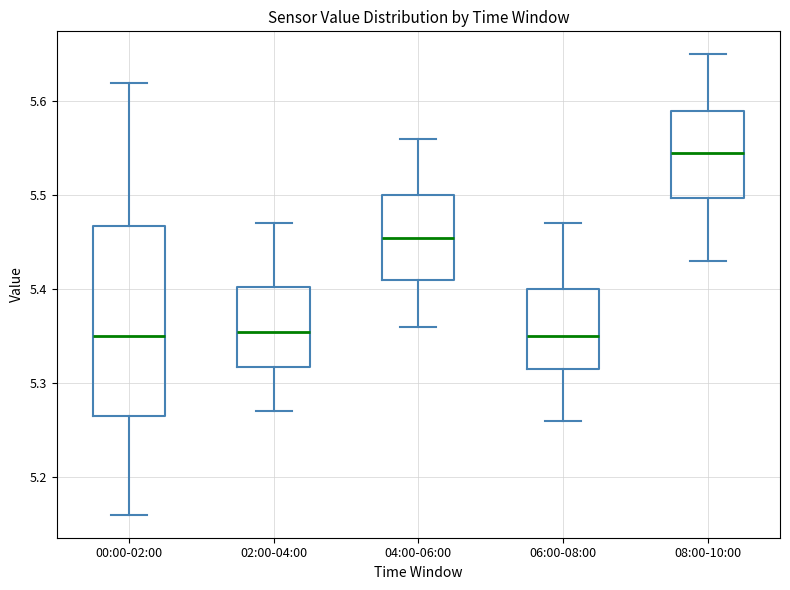

Reading left to right, transcribe this box plot: for each box, give where its median line is, the range the box spans, and where its two whiskers end, as read against the y-axis. The values are not printed on the chart, so give them approximately, as read against the axis.

00:00-02:00: median 5.35, box 5.27 to 5.47, whiskers 5.16 to 5.62
02:00-04:00: median 5.36, box 5.32 to 5.40, whiskers 5.27 to 5.47
04:00-06:00: median 5.46, box 5.41 to 5.50, whiskers 5.36 to 5.56
06:00-08:00: median 5.35, box 5.32 to 5.40, whiskers 5.26 to 5.47
08:00-10:00: median 5.55, box 5.50 to 5.59, whiskers 5.43 to 5.65